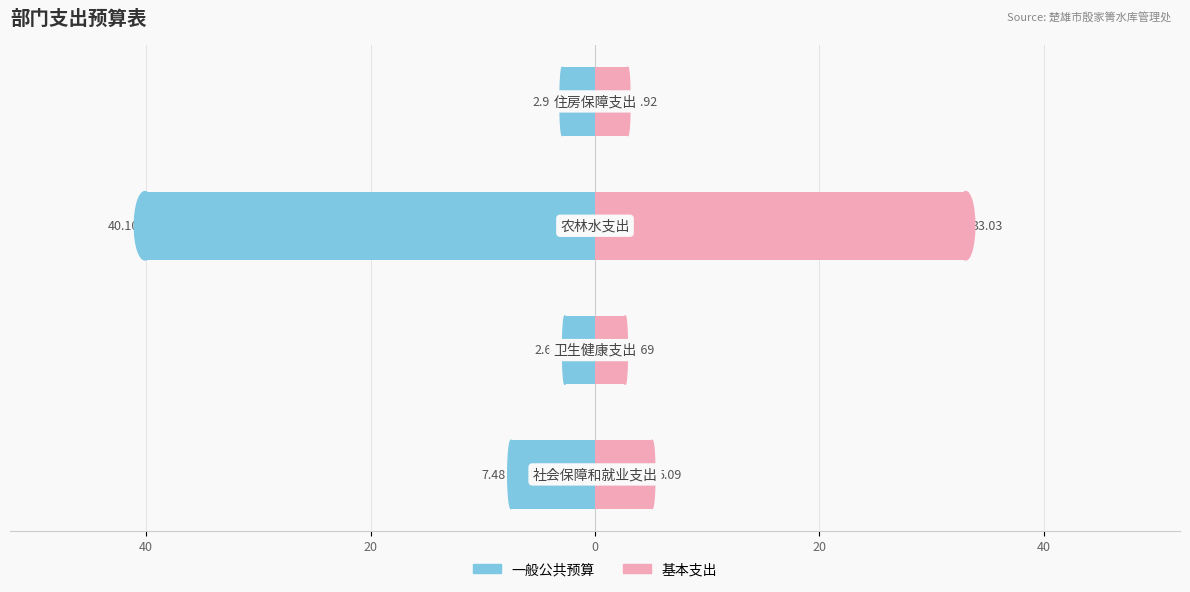

What are all the series names shown in the legend?

一般公共预算, 基本支出